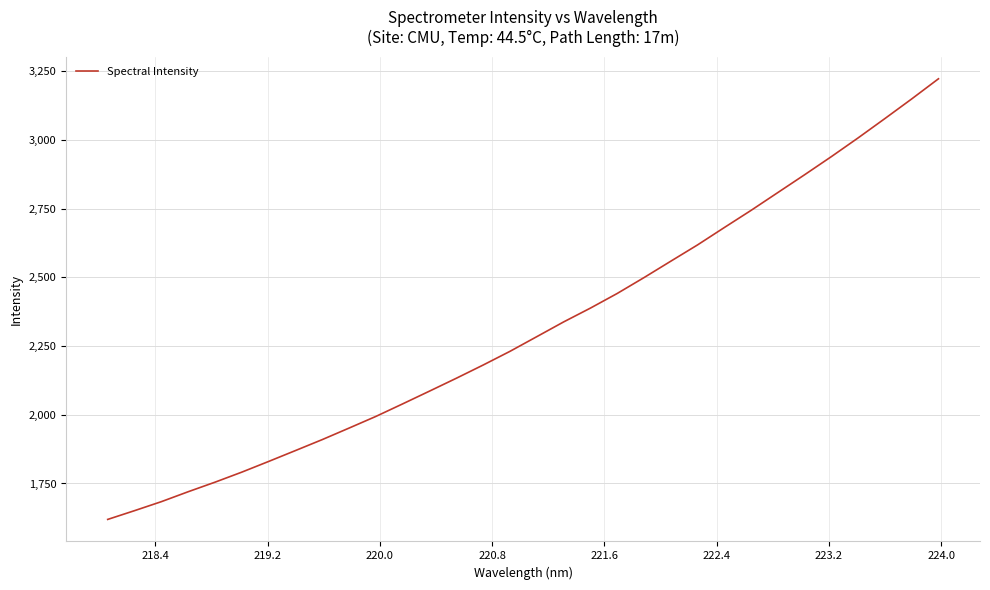

What is the difference between the maximum and minimum values?

1602.6